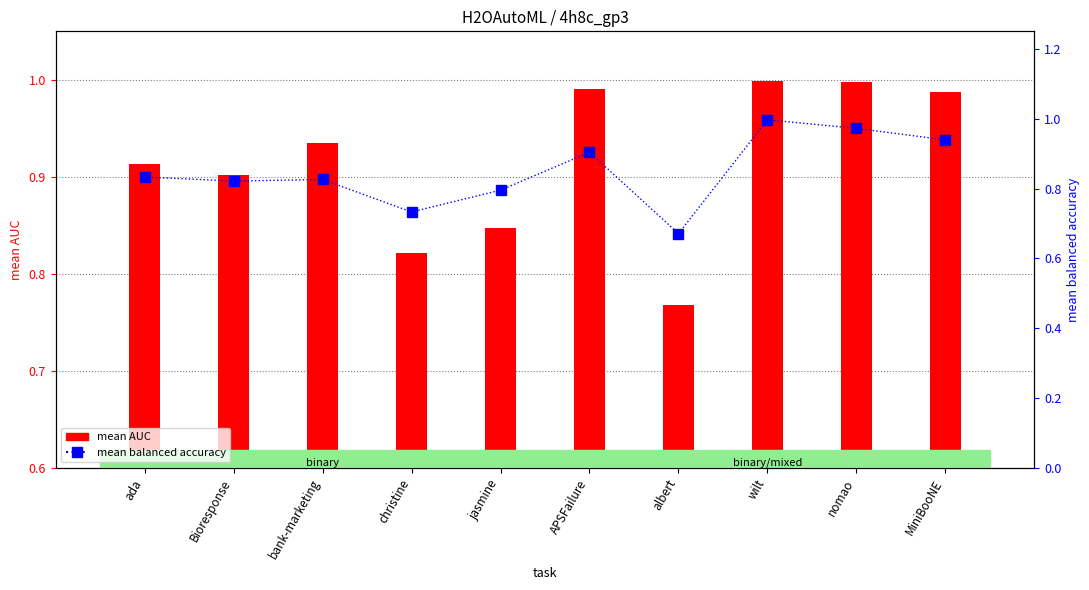

What position from the left is Bioresponse?

2